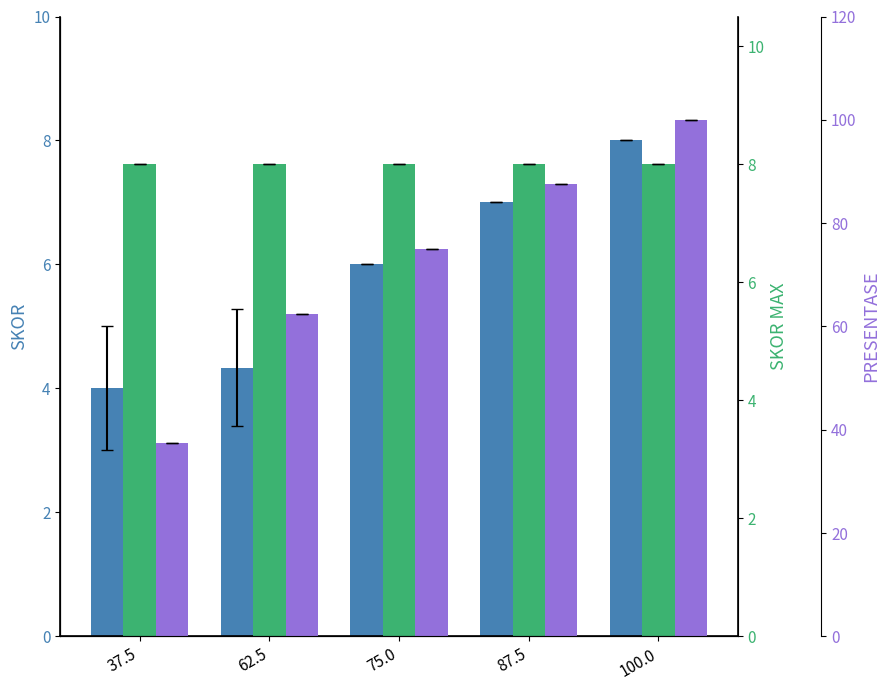

Rank the series by their maximum value, from lowest to highest.

SKOR, SKOR MAX, PRESENTASE